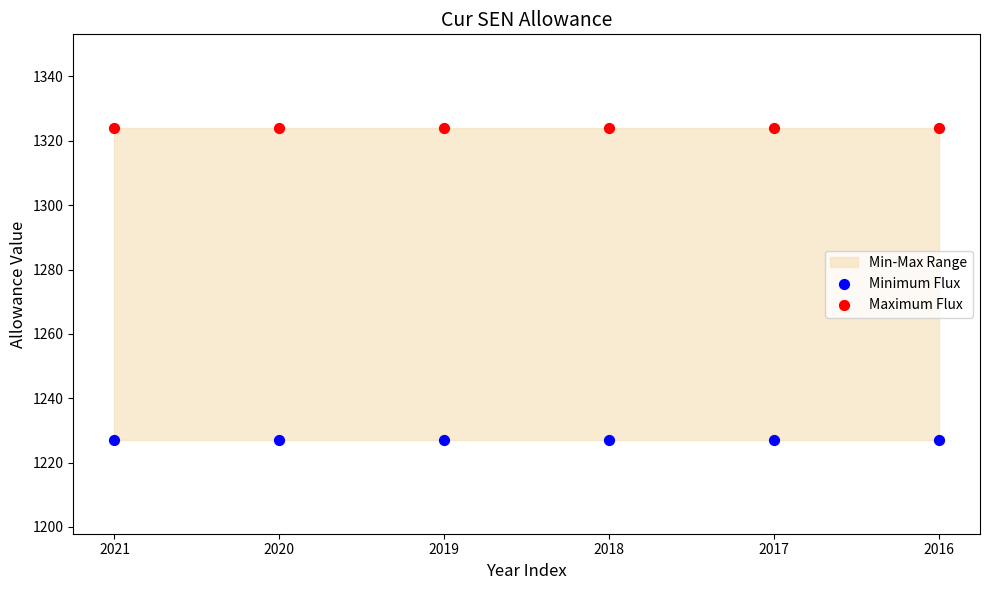

Across all data points, what is the average Y value?

1276